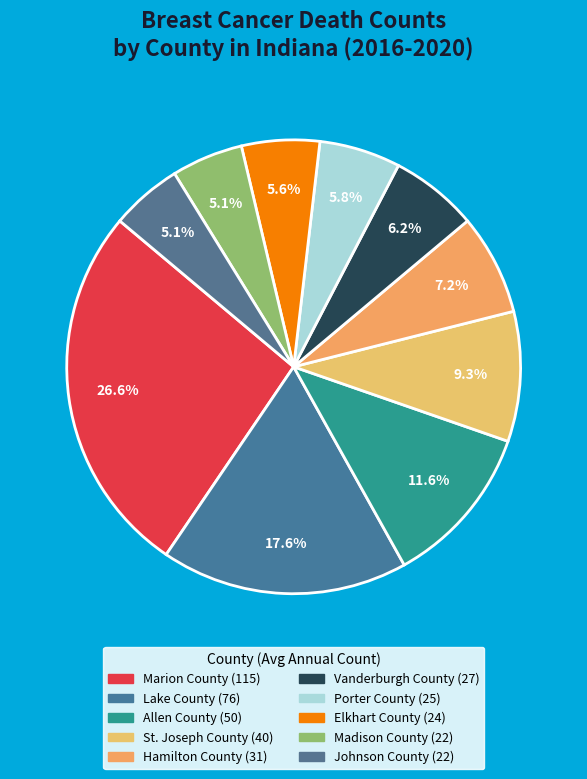

How many segments does this pie chart have?

10